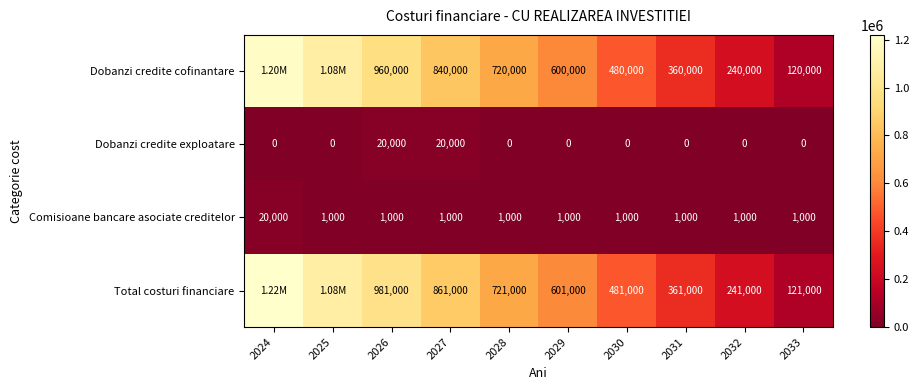

List the labels in order of Total costuri financiare value, smallest first.

2033, 2032, 2031, 2030, 2029, 2028, 2027, 2026, 2025, 2024